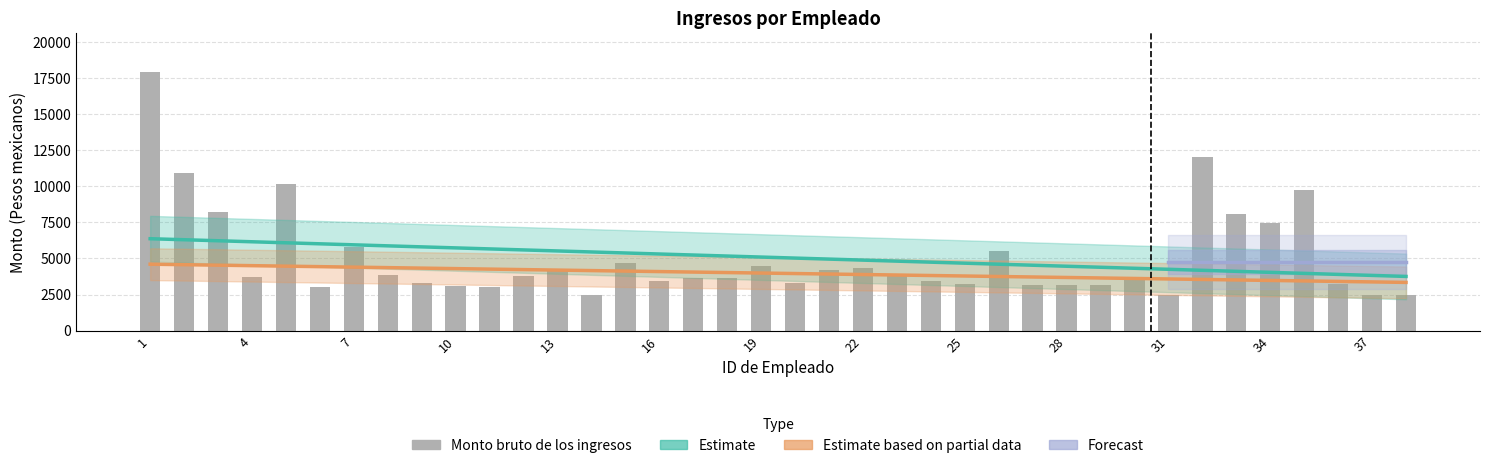

Reading left to right, transcribe all the data shown in this chart.

1=17922.5	2=10949.2	3=8197.7	4=3751.4	5=10128.9	6=3039.6	7=5796.2	8=3885.2	9=3325.8	10=3097.4	11=3039.6	12=3773.9	13=4217.8	14=2443.2	15=4665.1	16=3465.2	17=3658.2	18=3658.2	19=4482.8	20=3332.8	21=4217.8	22=4332.8	23=3915.2	24=3409.3	25=3258.7	26=5509.4	27=3146.1	28=3185.3	29=3134.4	30=3634.4	31=2458.2	32=12014.9	33=8053.3	34=7443.4	35=9763.8	36=3243.2	37=2443.2	38=2443.2